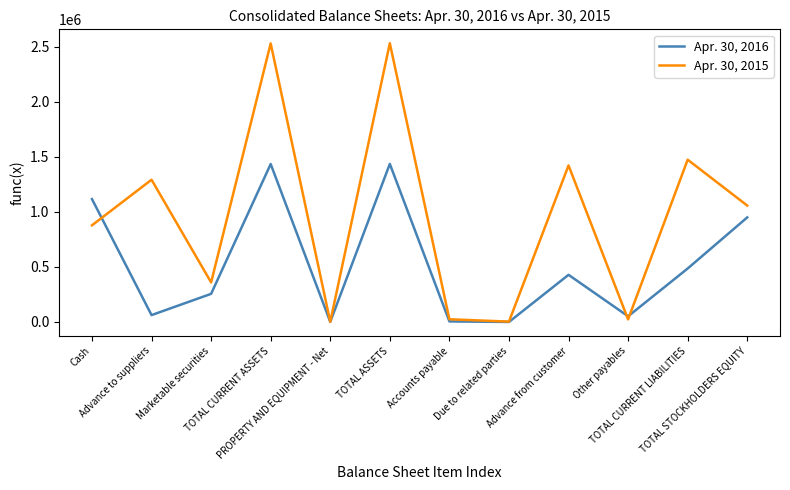

Which series has the largest total across all categories?

Apr. 30, 2015